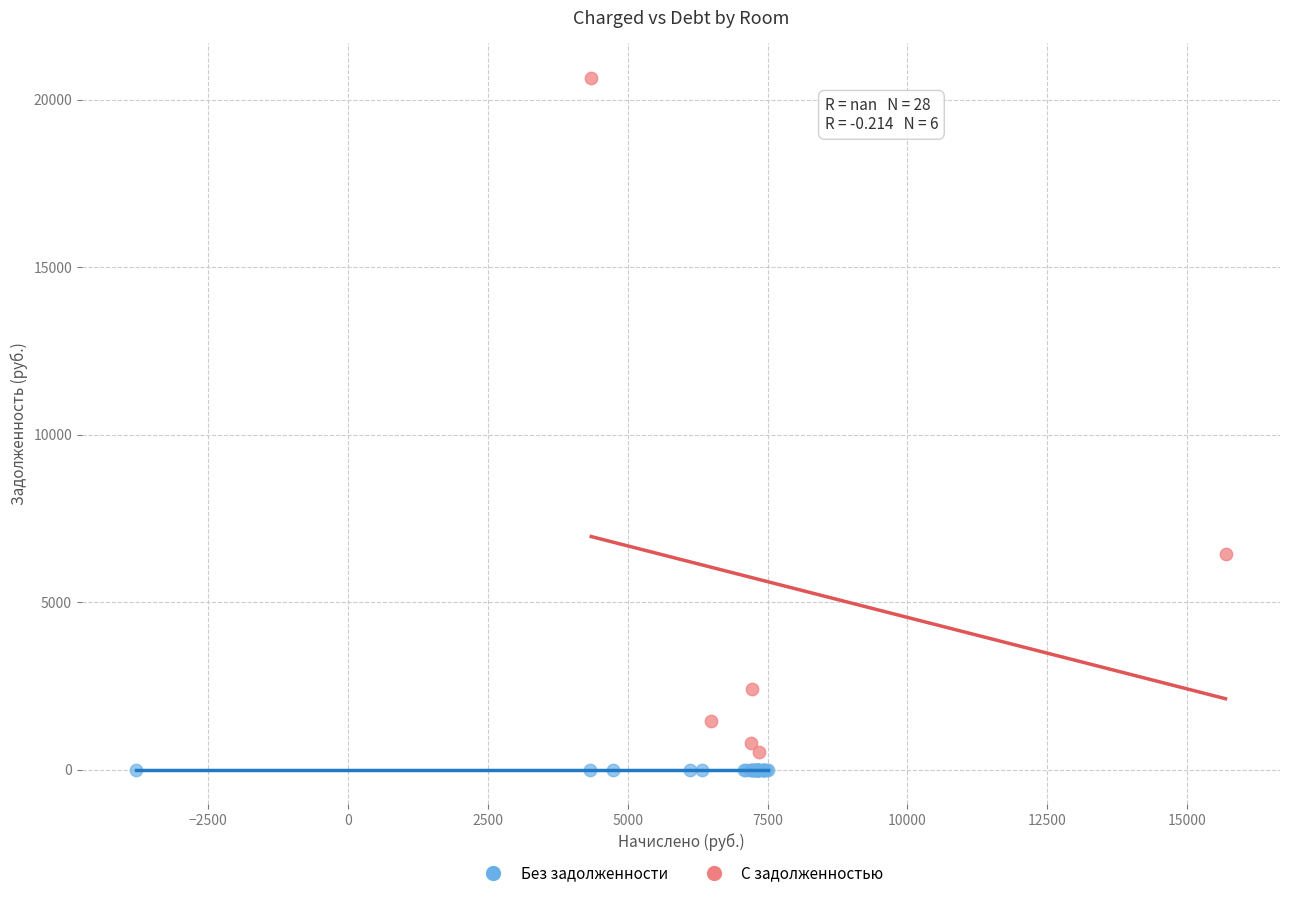

Which series contains the highest Y value?

С задолженностью